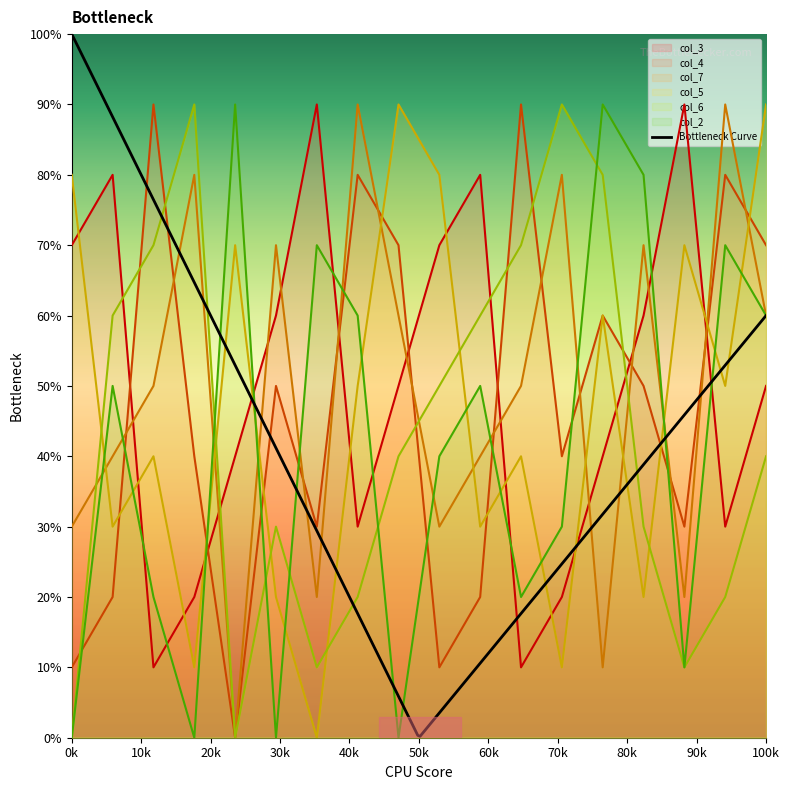

Which series ends up on top after the final intersection of col_2 and col_3?

col_2